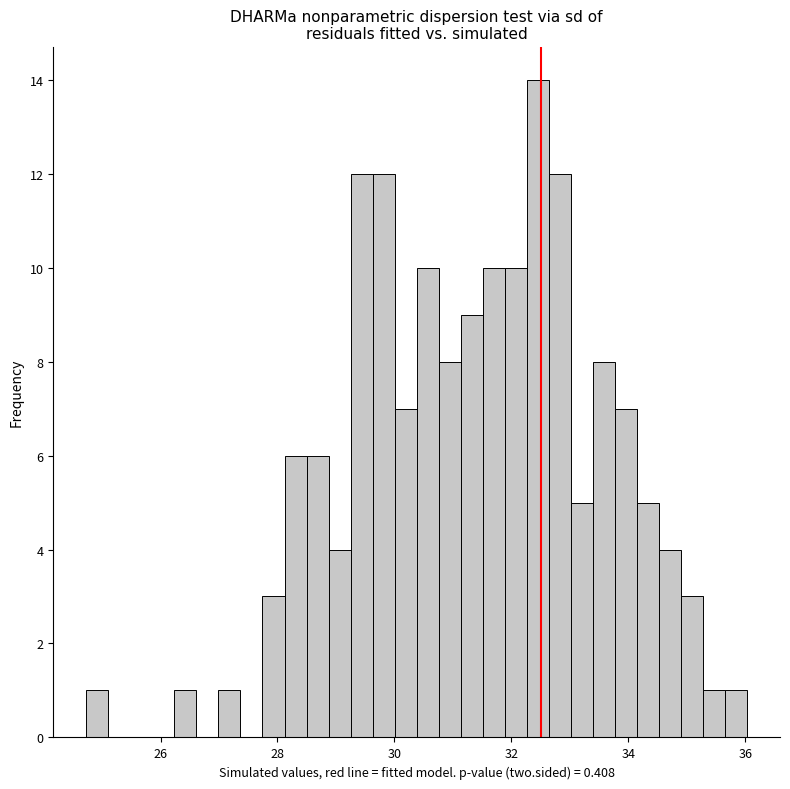

Around what value on the x-axis is the tallest bar? Give the approximate position of its centre, as read against the axis.

32.4